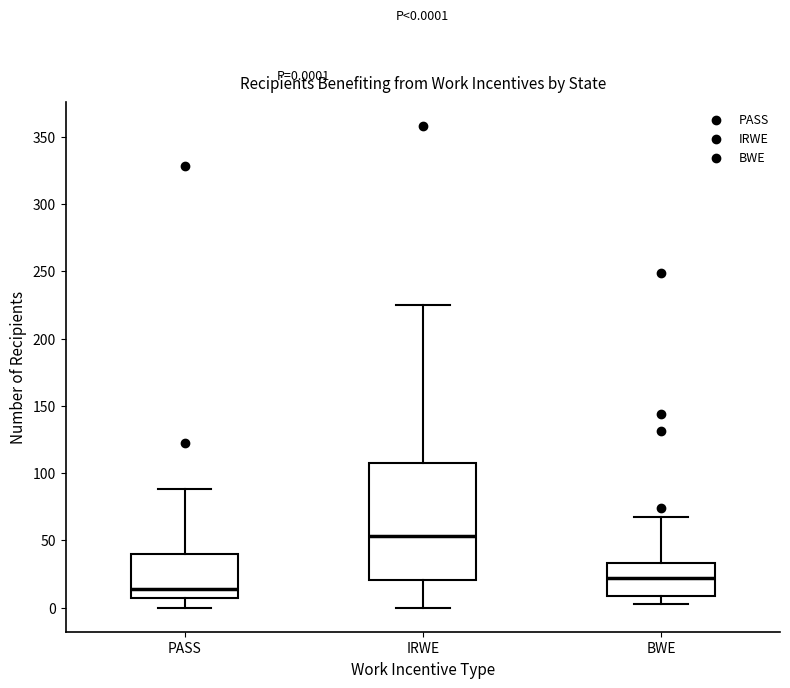

Which box's median line is the highest?

IRWE